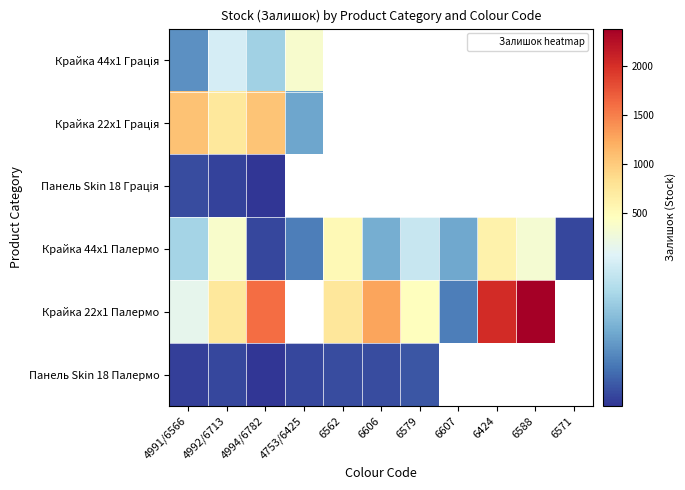

At how many categories does at least one series exceed 1155?

4